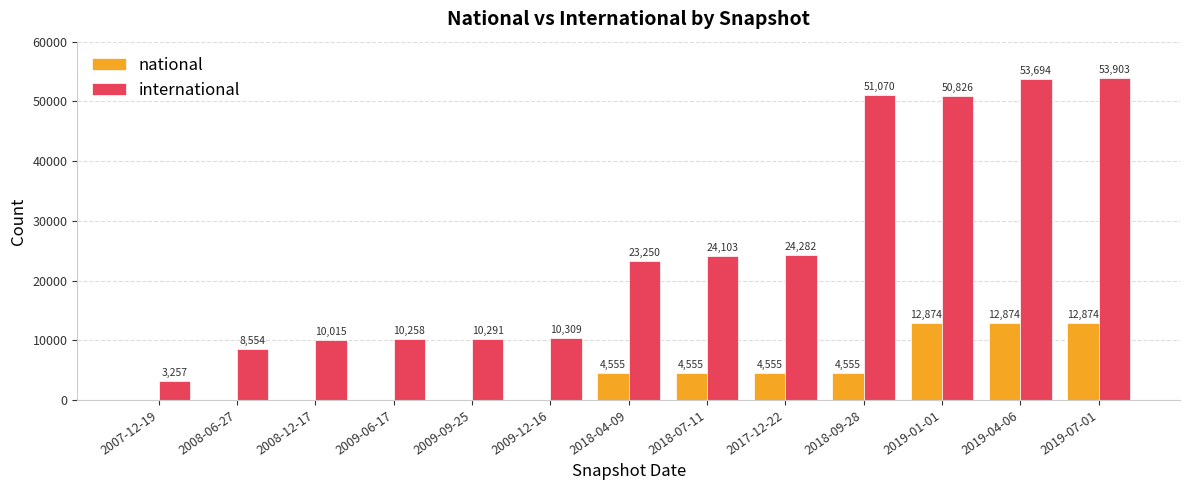

At which category does the chart reach its peak across all series?

2019-07-01